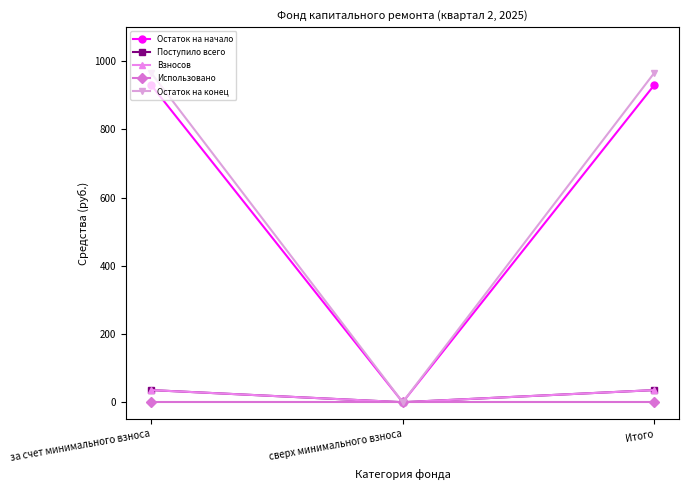

What is the sum of all Остаток на начало values?

1861.0